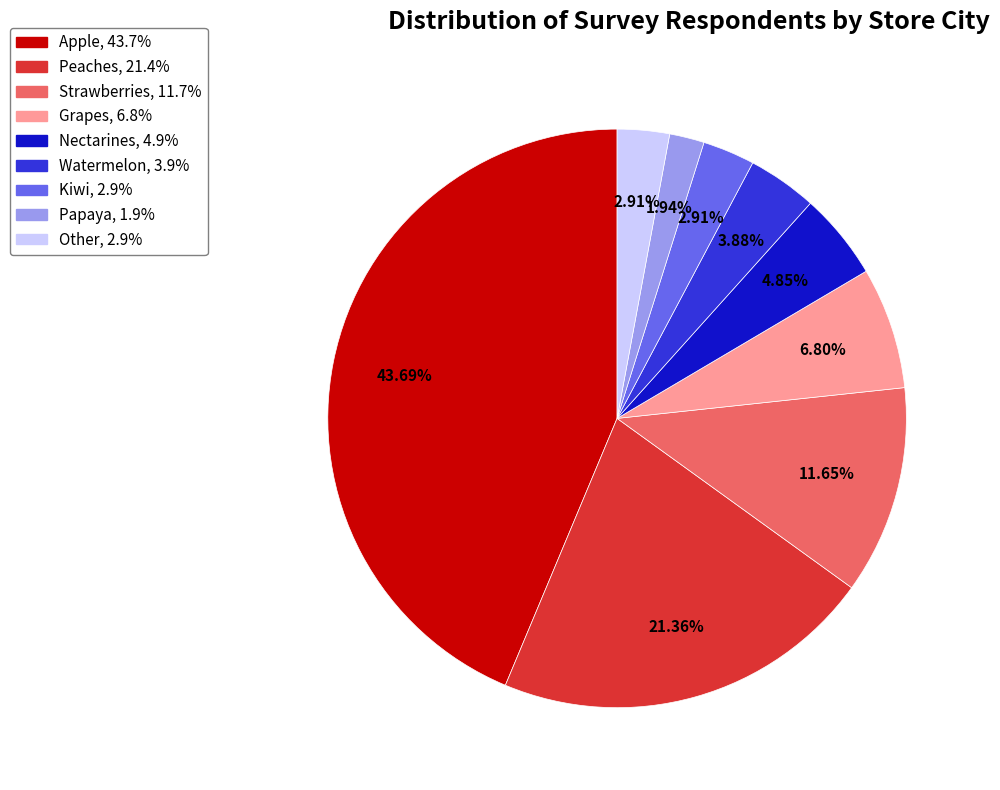

What is the smallest slice in the pie chart?

Papaya